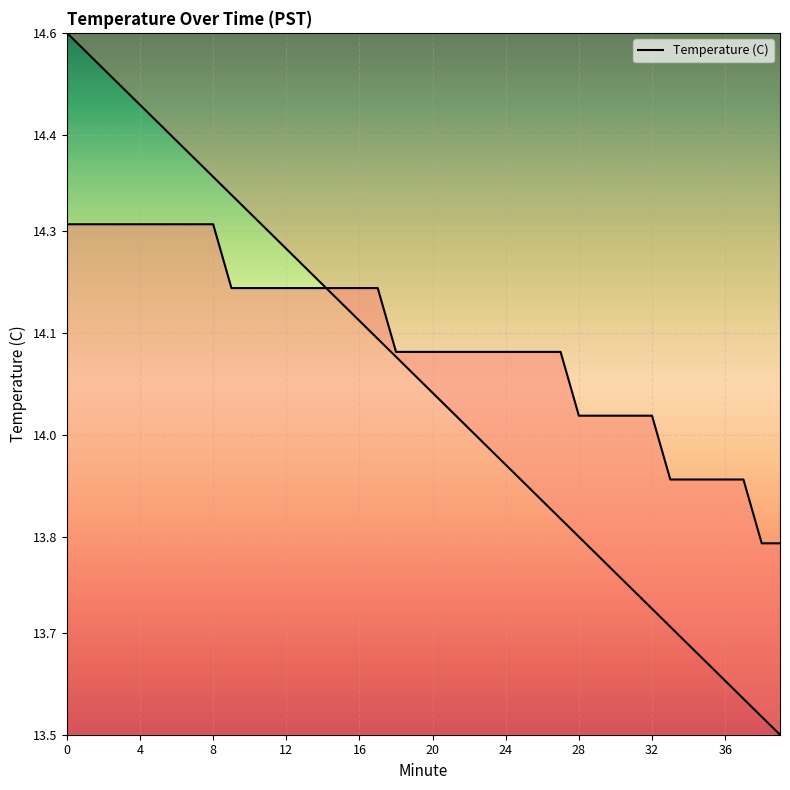

True or false: the data has more than 2 interior local peaks.

False